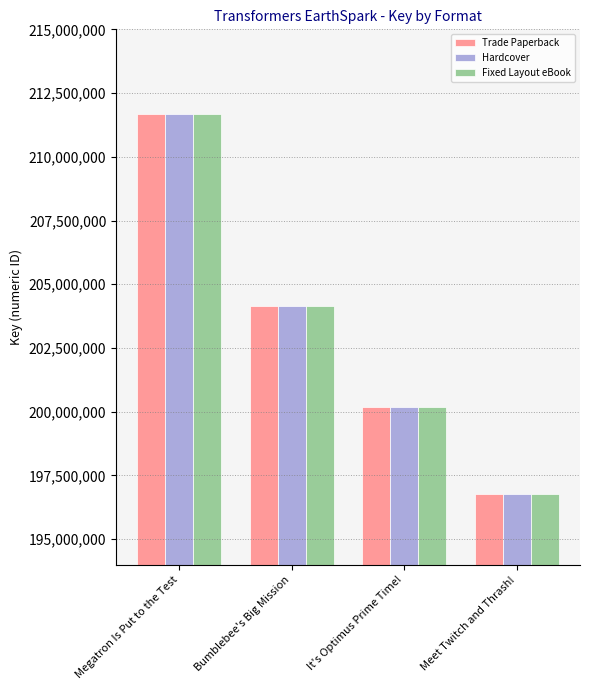

Rank the categories by Hardcover value from lowest to highest.

Meet Twitch and Thrash!, It's Optimus Prime Time!, Bumblebee's Big Mission, Megatron Is Put to the Test